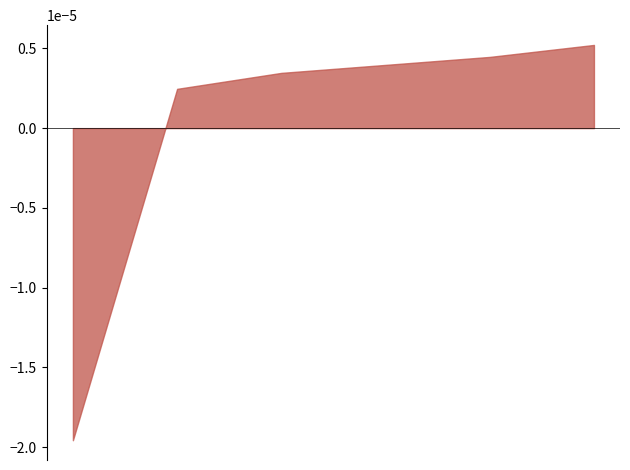

Approximately how many times larger is the value at 1171 compared to 758?

1.0